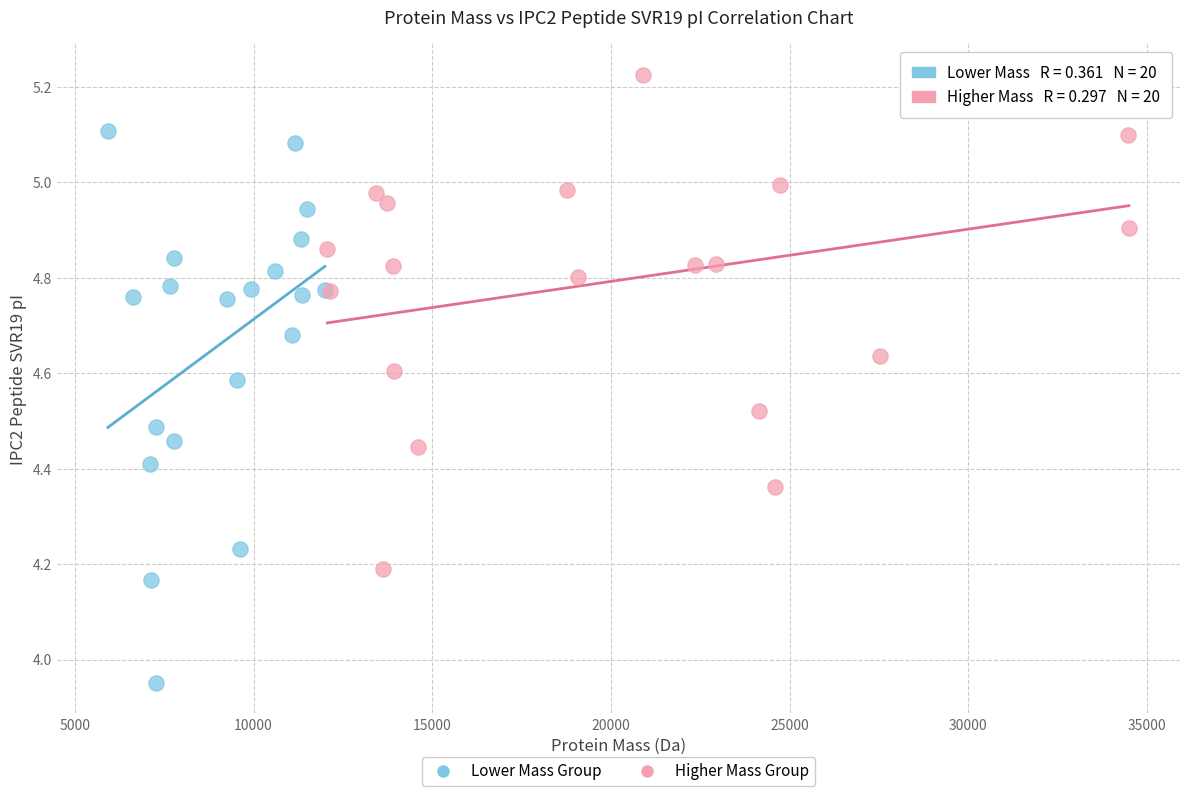

Which series contains the highest Y value?

Higher Mass Group